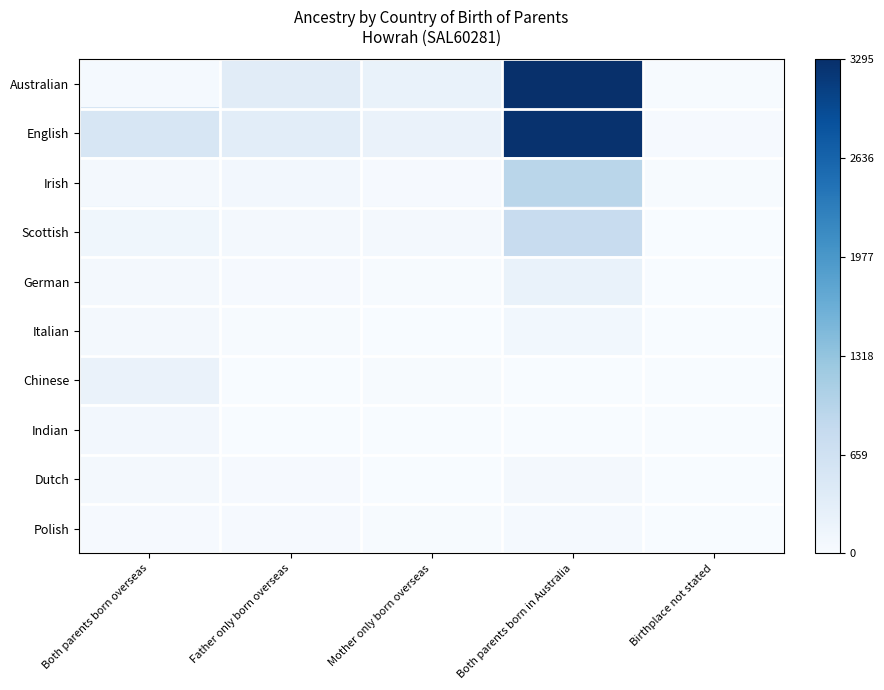

Which category has the lowest value across all series?

Birthplace not stated